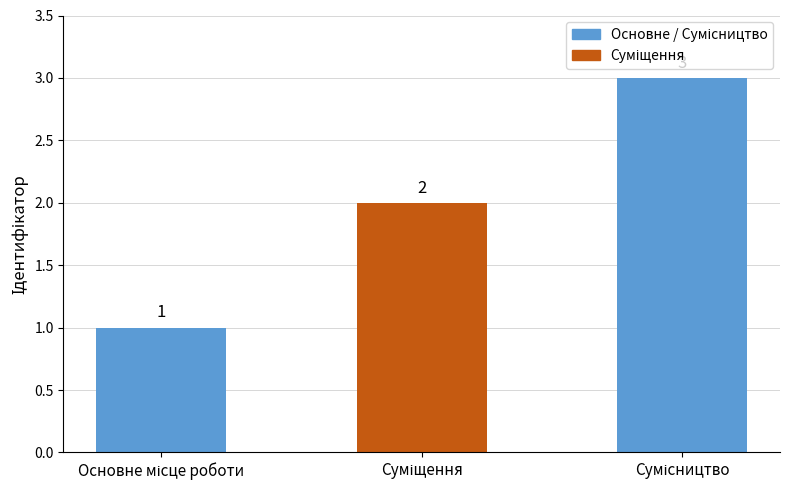

What is the value of the 2nd bar from the left?

2